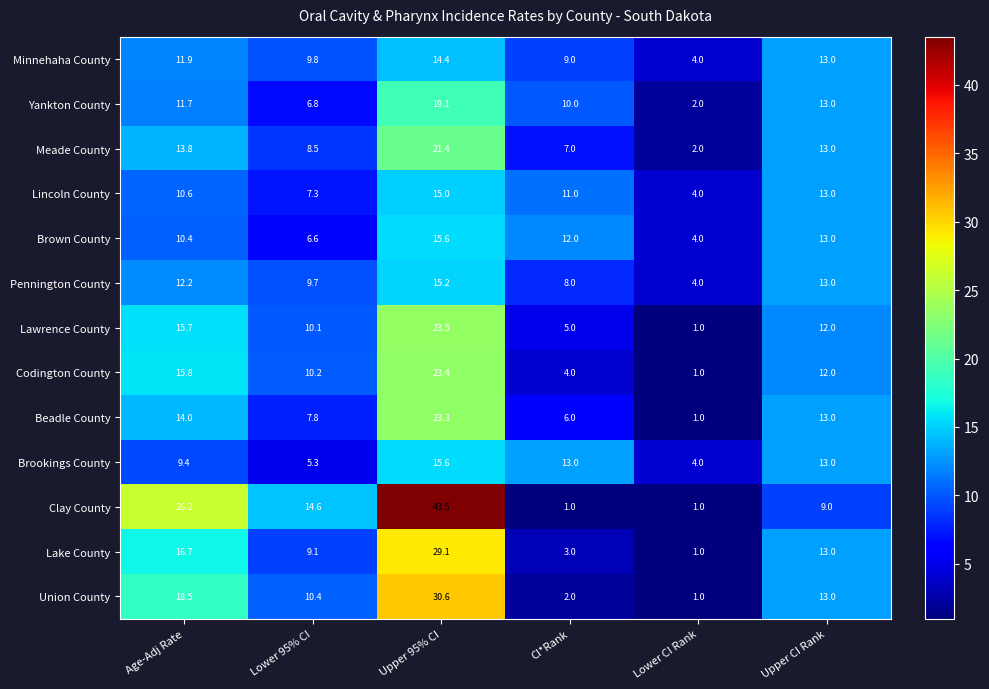

Which category has the highest value across all series?

Upper 95% CI